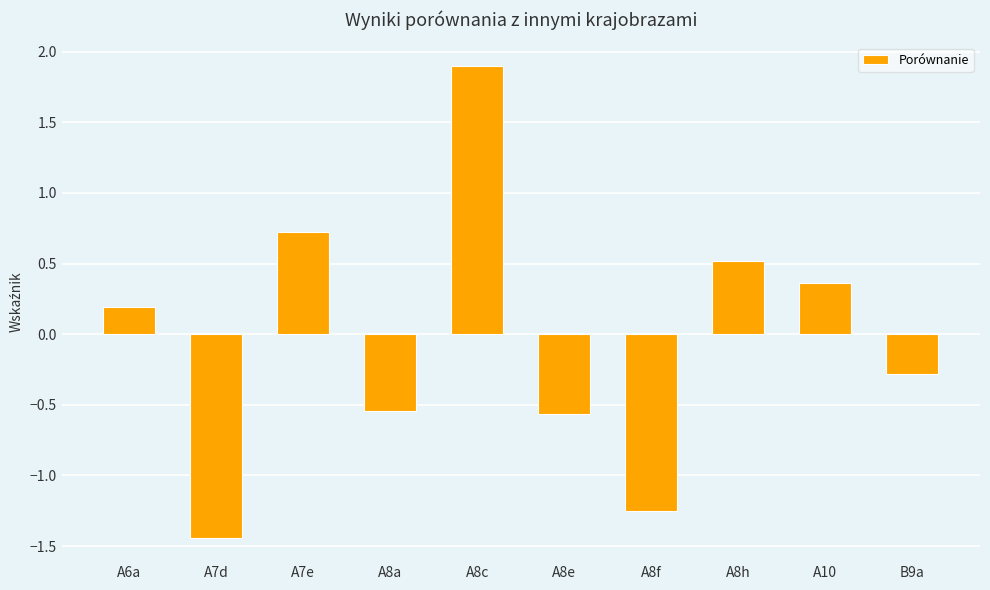

Between B9a and A8h, which is larger?

A8h